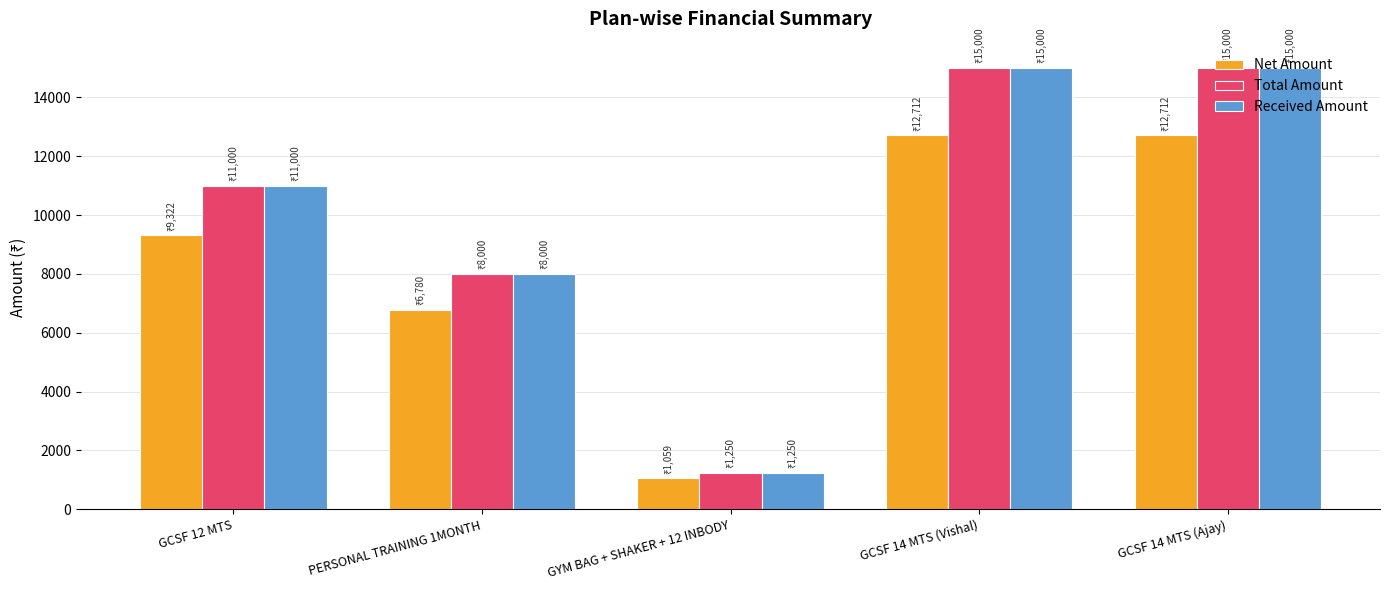

How many groups of bars are there?

5